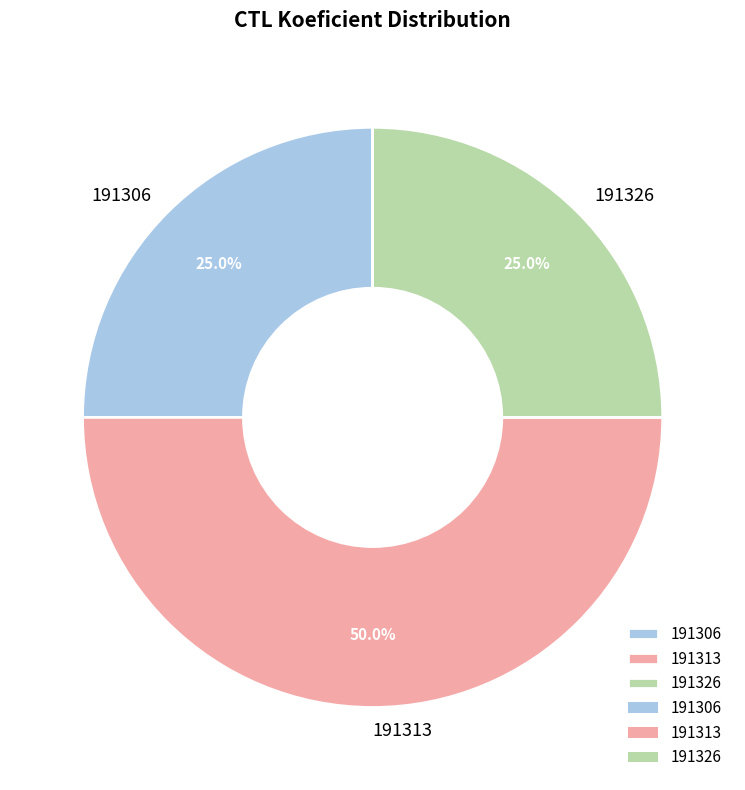

Which slice is the largest?

191313